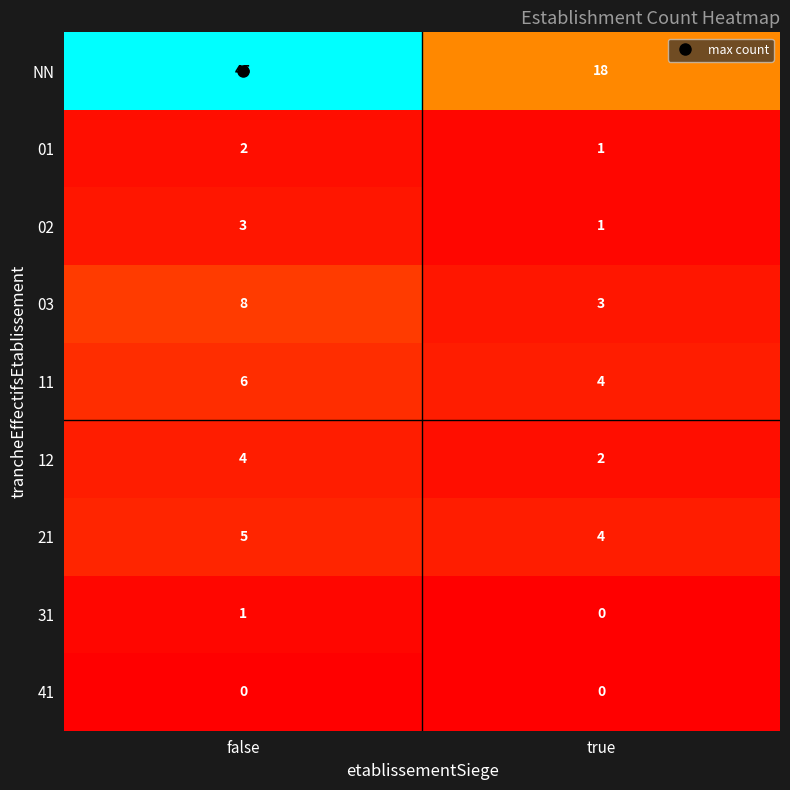

The 31 series shows 1 at false. True or false?

True